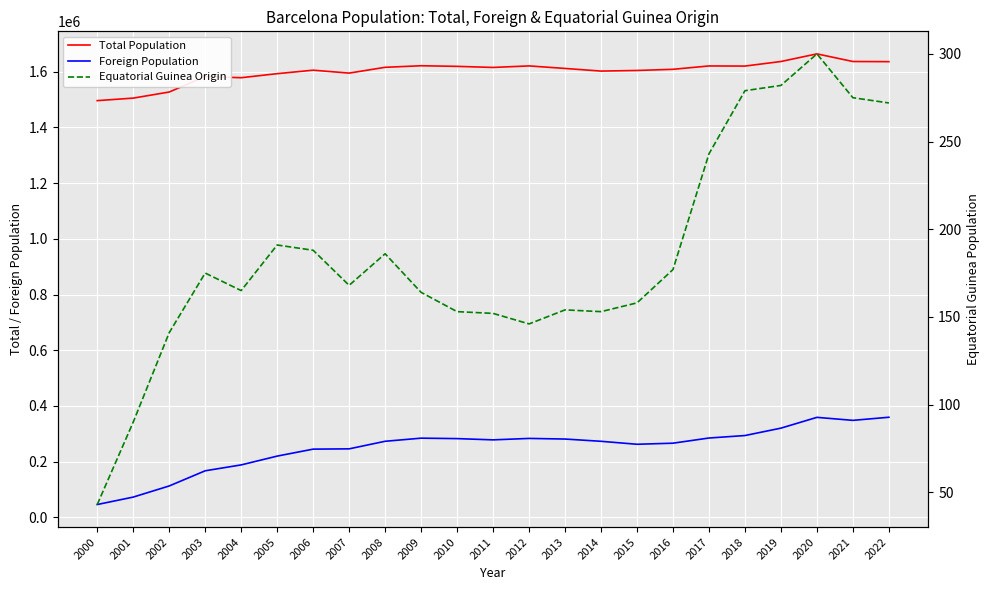

Rank the series by their maximum value, from lowest to highest.

Equatorial Guinea Origin, Foreign Population, Total Population